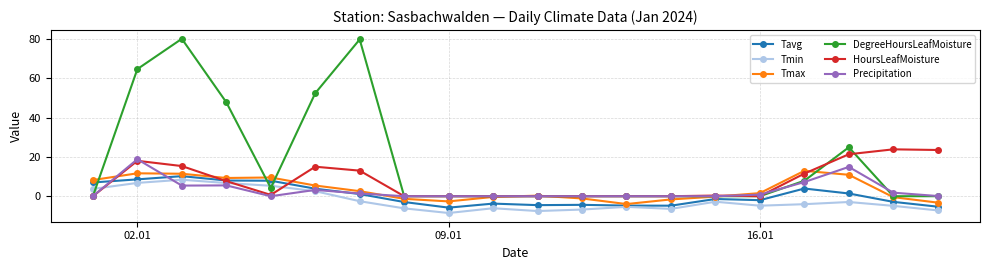

Which series has the widest spread of values?

DegreeHoursLeafMoisture